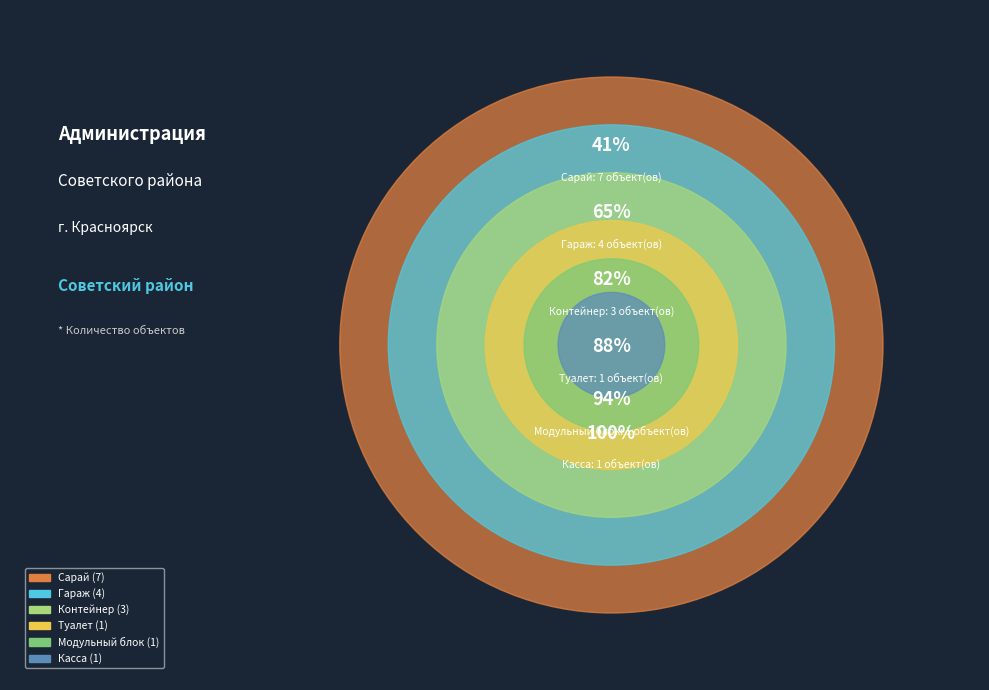

To the nearest percent, what percentage of the pie is Касса?

6%